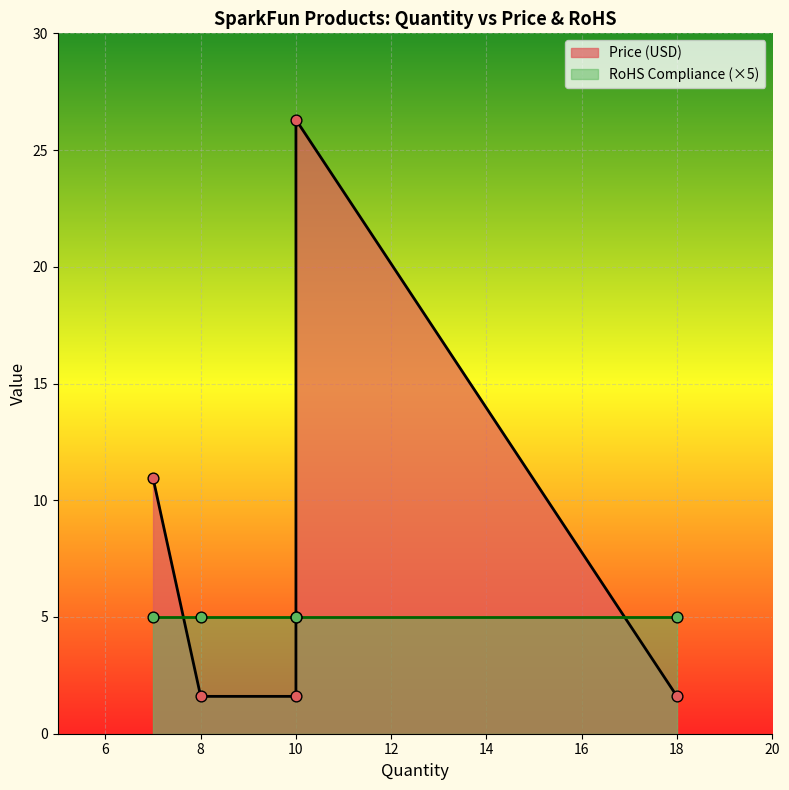

Which series reaches the maximum Y coordinate?

Price (USD)